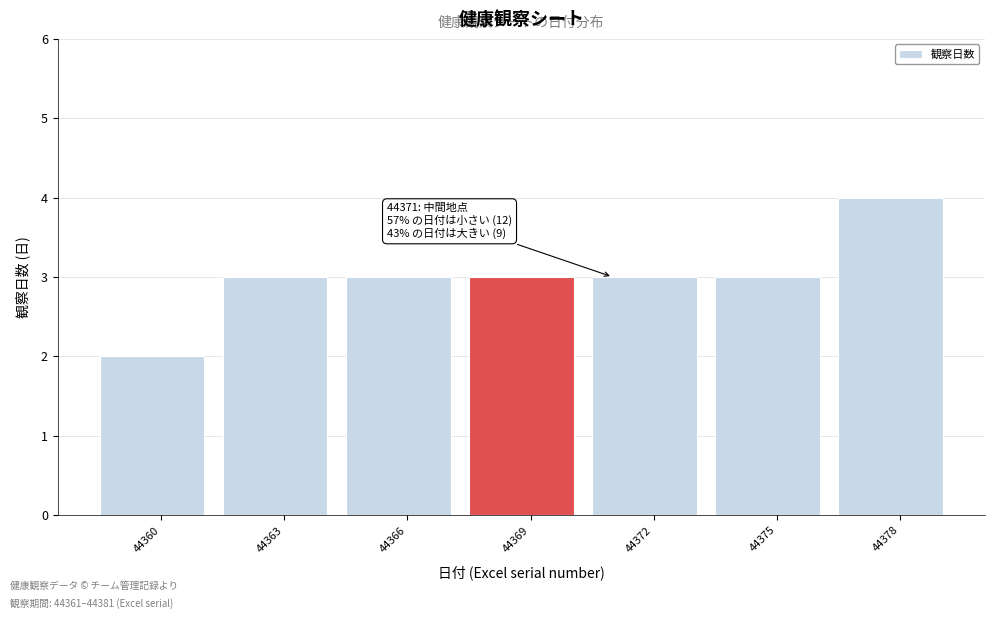

Reading left to right, extract all data points from this chart.

2	3	3	3	3	3	4